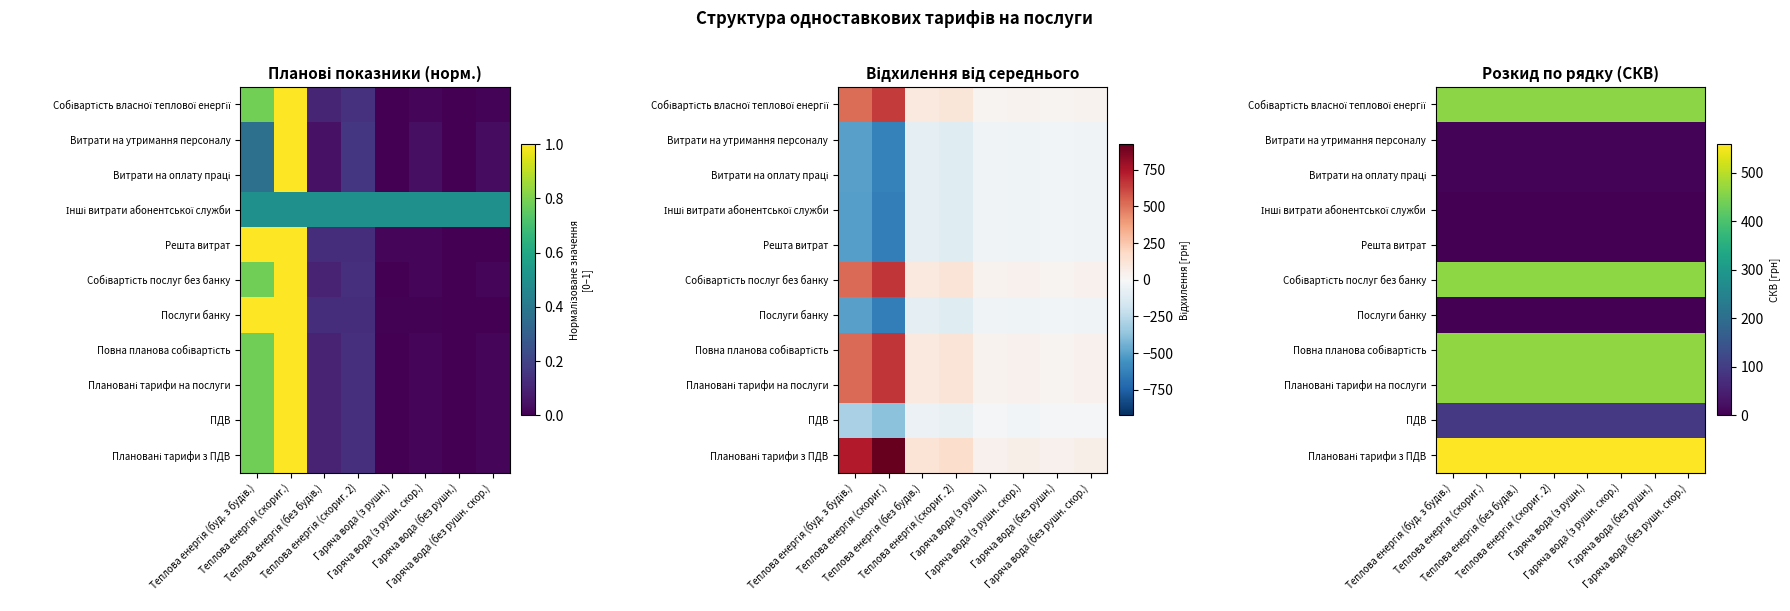

Which label corresponds to the largest value in the chart?

Теплова енергія (буд. з будів.)